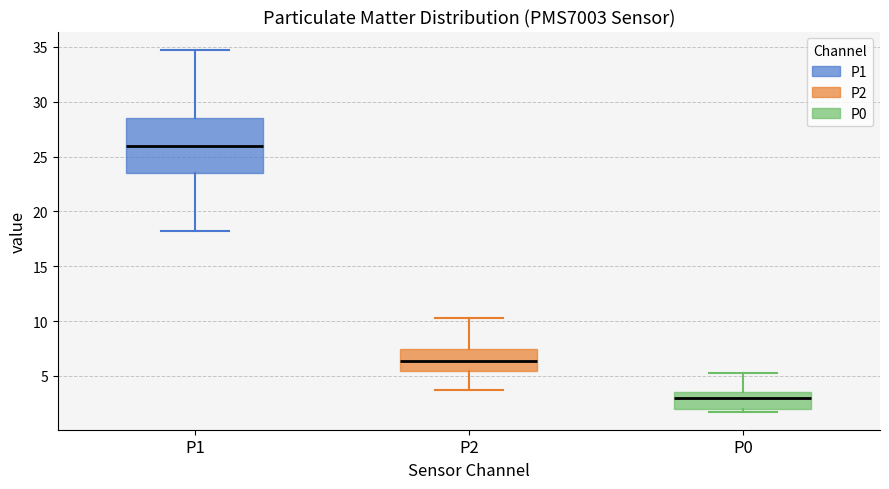

Reading left to right, transcribe this box plot: for each box, give where its median line is, the range the box spans, and where its two whiskers end, as read against the y-axis. The values are not printed on the chart, so give them approximately, as read against the axis.

P1: median 26.0, box 23.5 to 28.5, whiskers 18.5 to 35.0
P2: median 6.5, box 5.5 to 7.5, whiskers 4.0 to 10.5
P0: median 3.0, box 2.0 to 3.5, whiskers 2.0 (just below the box's lower edge) to 5.5